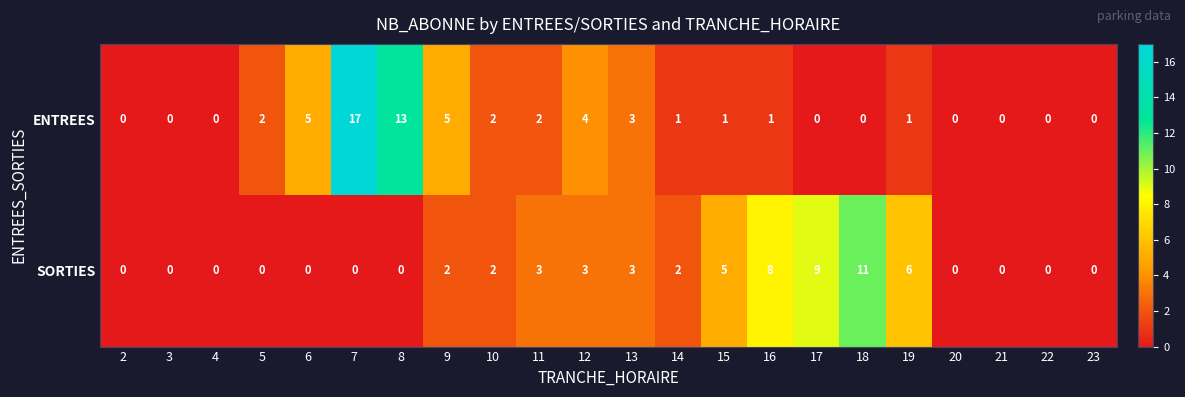

Is the value of ENTREES at 15 greater than the value of SORTIES at 5?

Yes